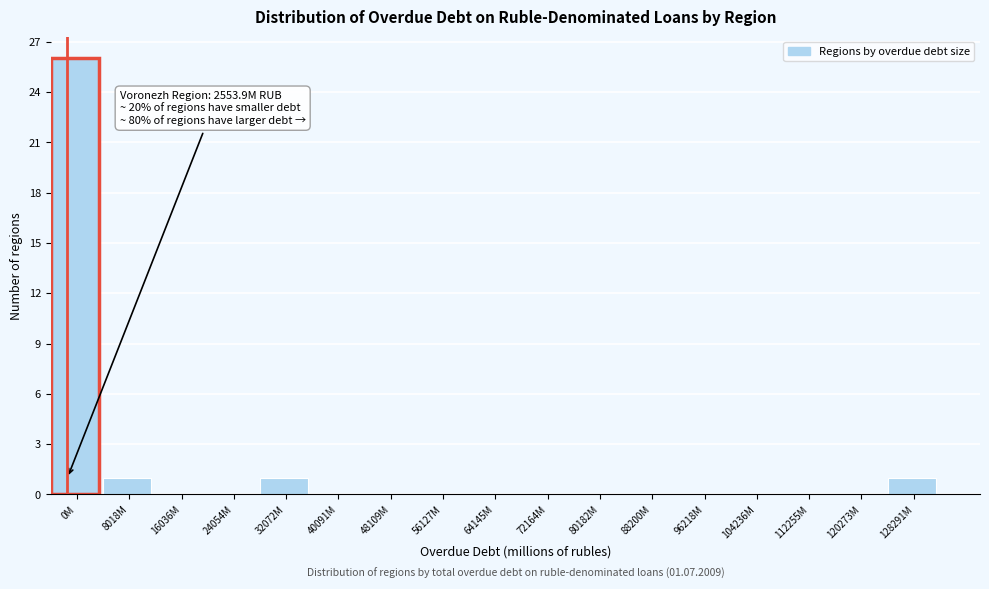

Reading left to right, transcribe all the data shown in this chart.

0M=26	8018M=1	16036M=0	24054M=0	32072M=1	40091M=0	48109M=0	56127M=0	64145M=0	72164M=0	80182M=0	88200M=0	96218M=0	104236M=0	112255M=0	120273M=0	128291M=1